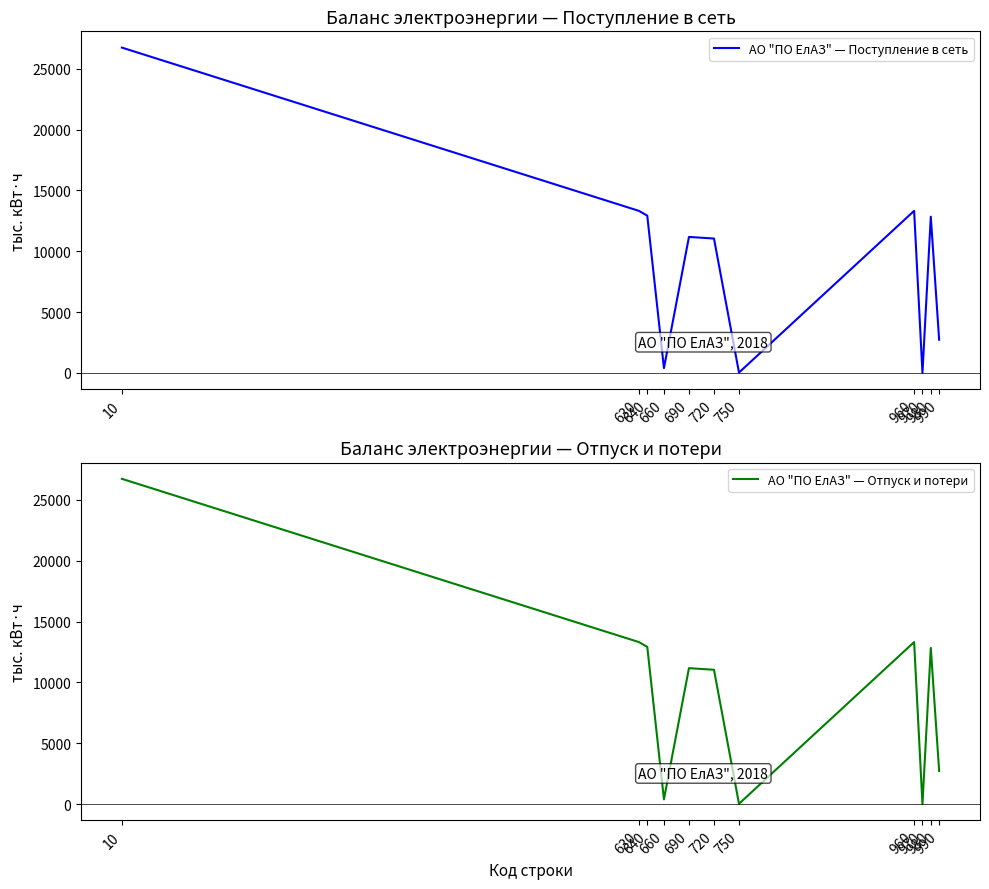

What is the value of the АО "ПО ЕлАЗ" — Поступление в сеть point at the 2nd from the left?

13317.5